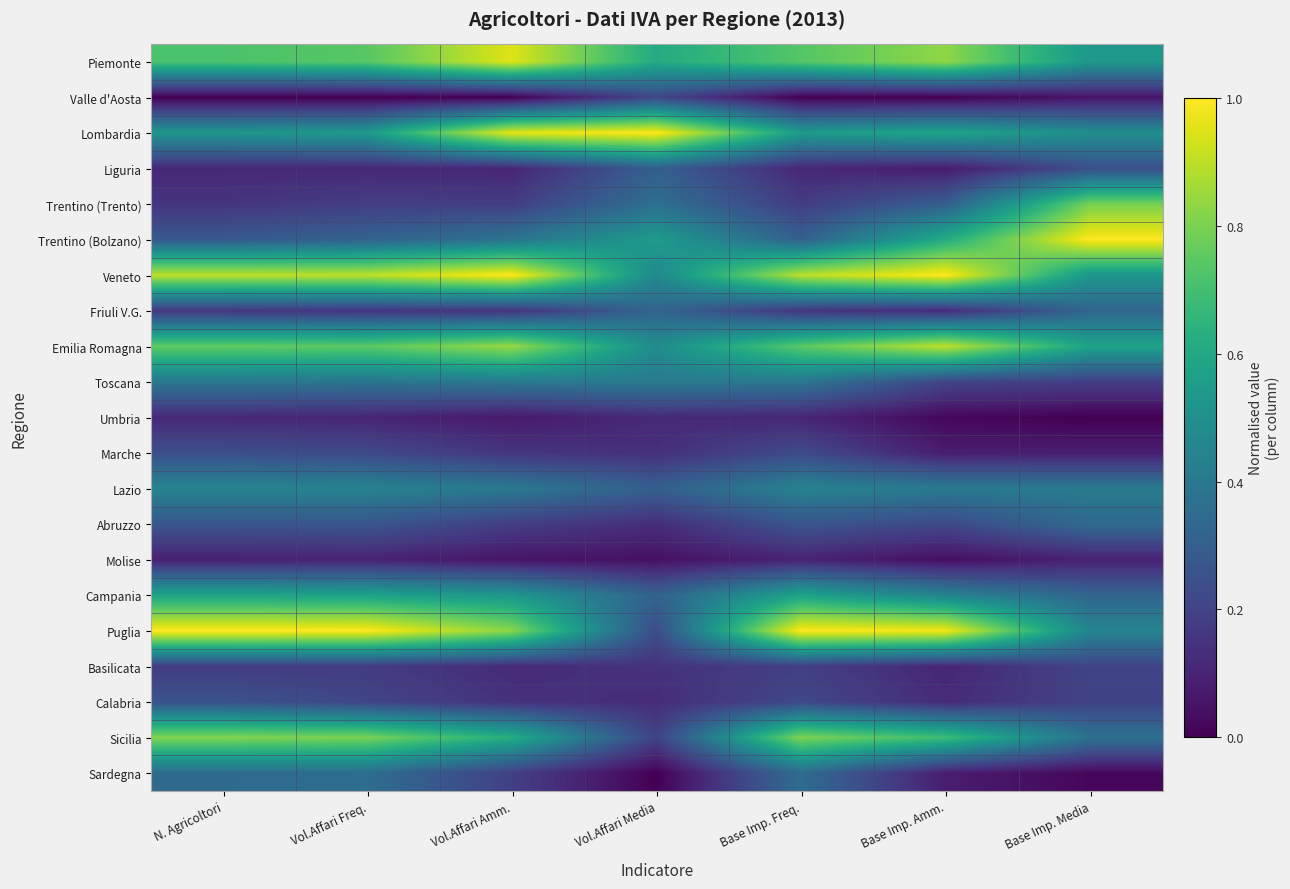

At which category is the sum across all series the highest?

Base Imp. Freq.